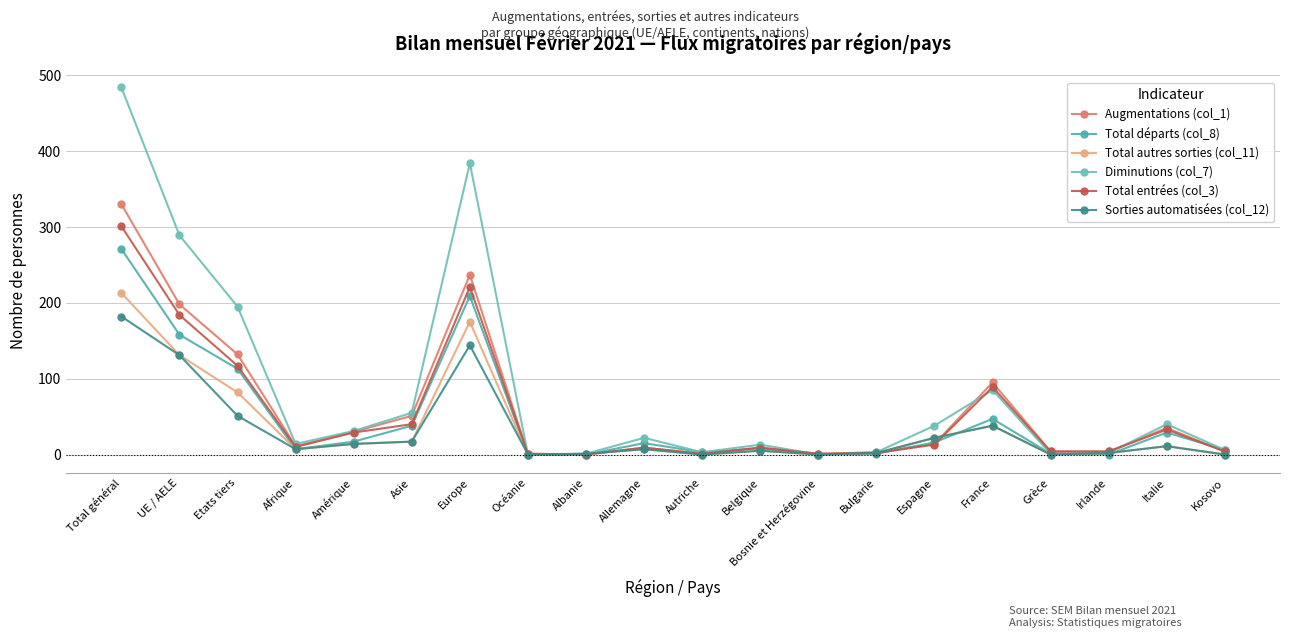

True or false: Total autres sorties (col_11) has a value of 5 at Belgique.

True